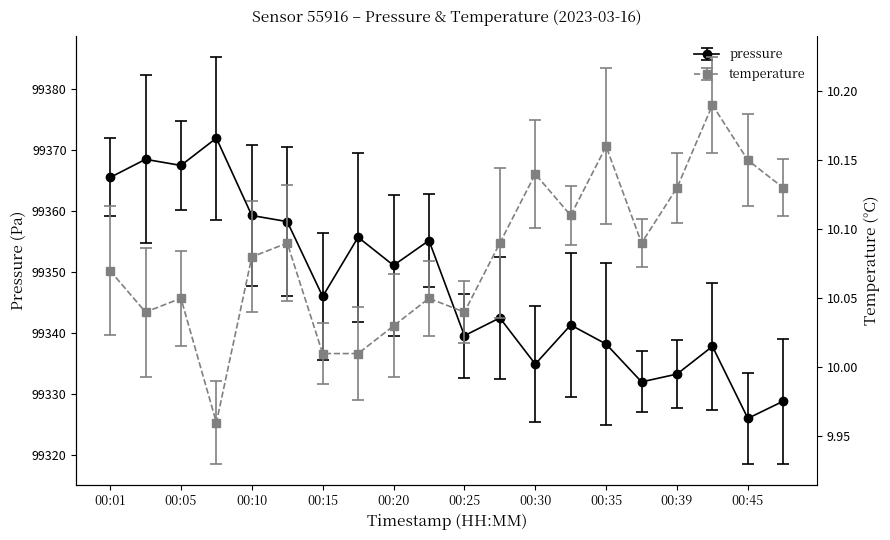

What is the sum of all temperature values?

201.6